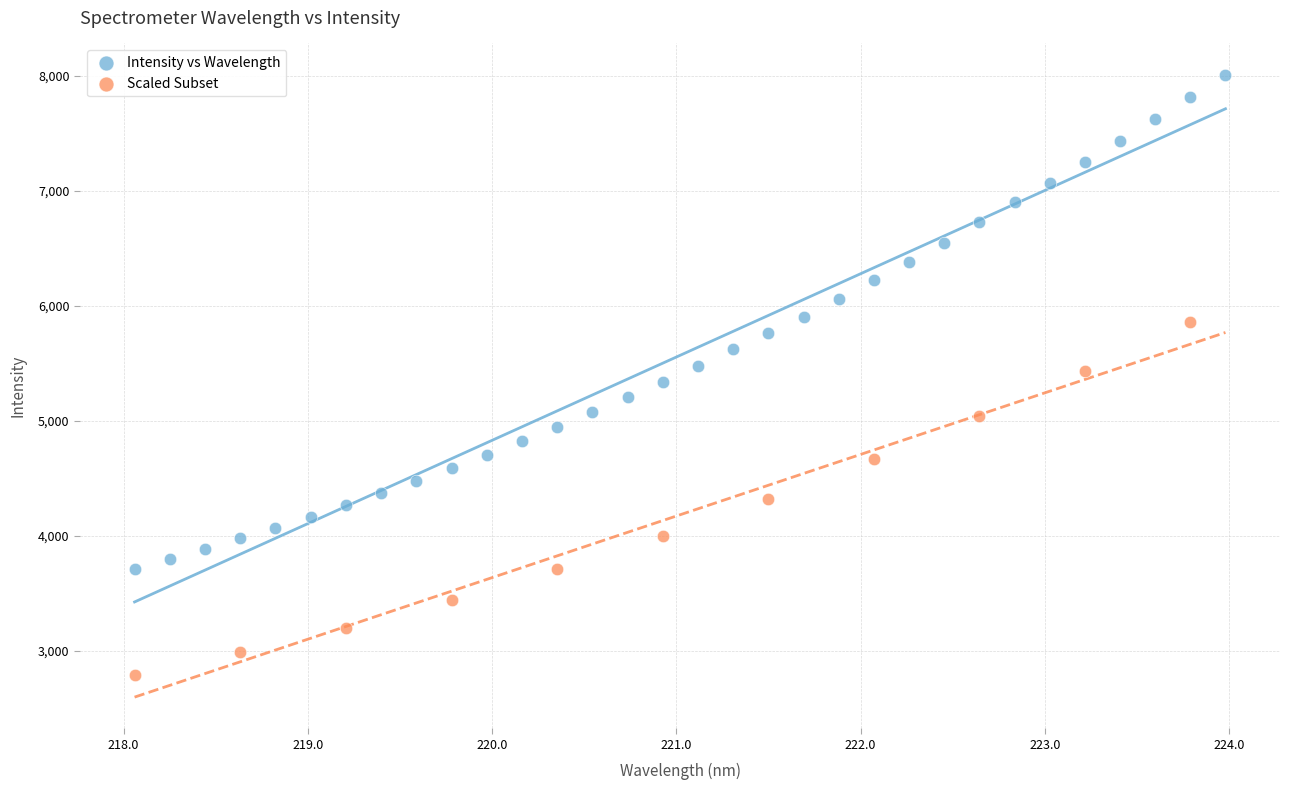

Which series contains the highest Y value?

Intensity vs Wavelength